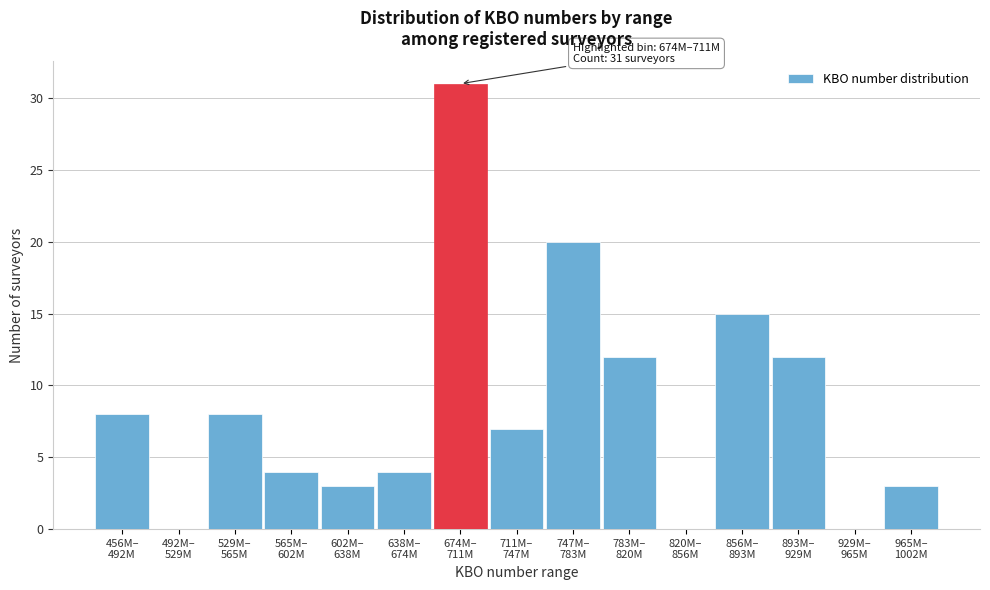

What is the maximum value shown in the chart?

31